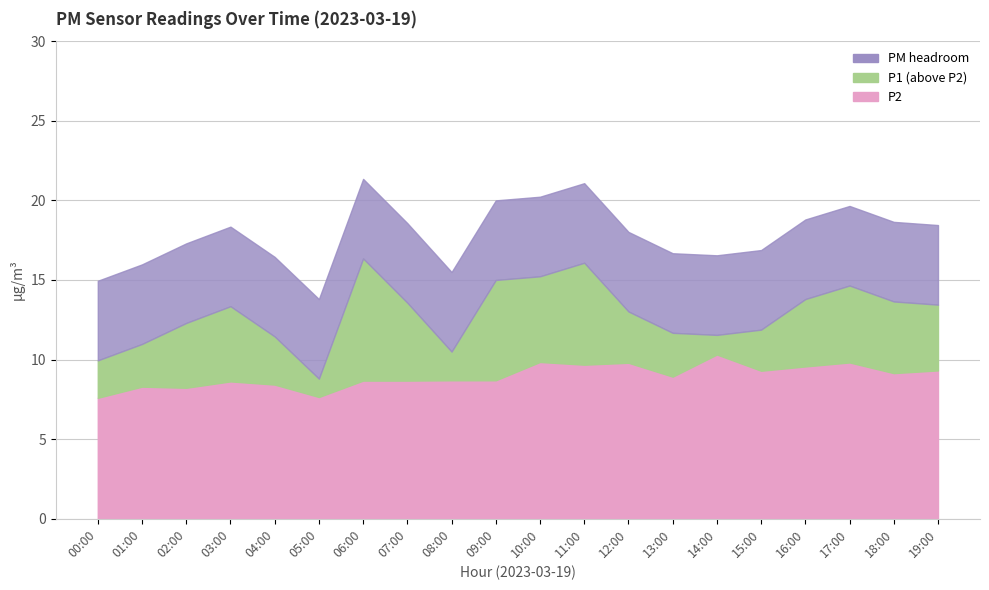

True or false: P2 has a value of 5.4 at 15:00.

False